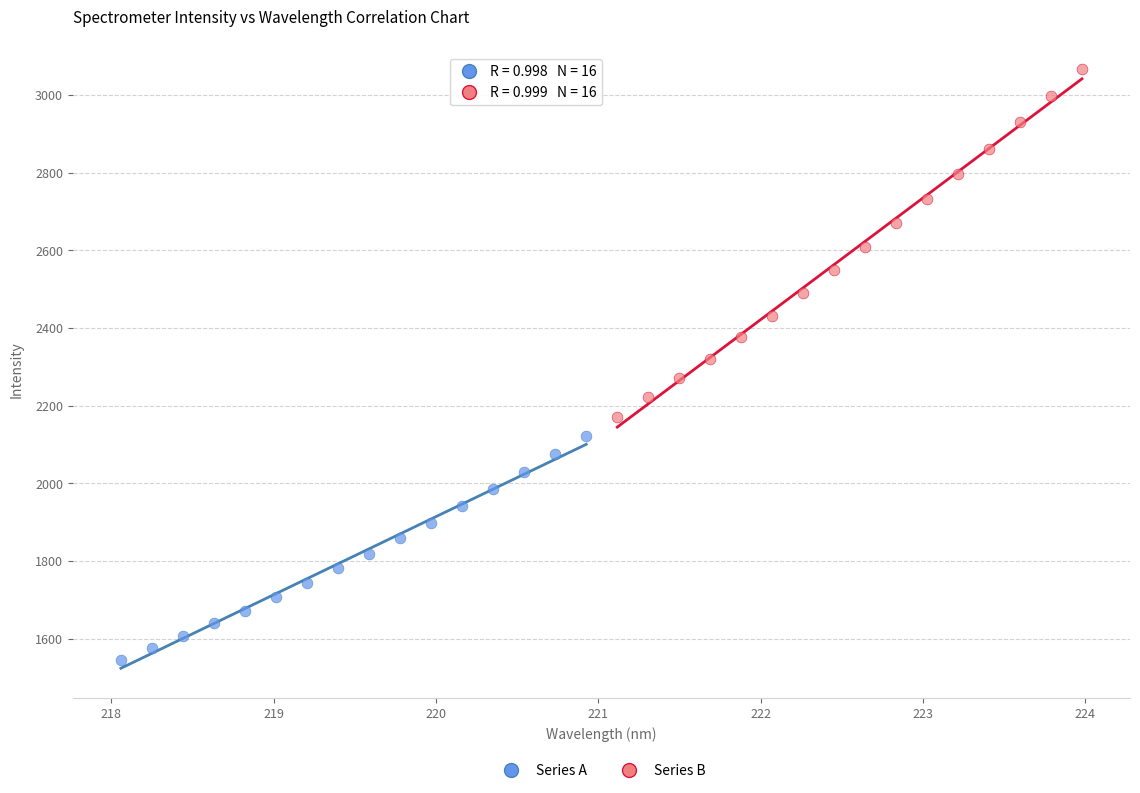

Which series contains the lowest Y value?

Series A